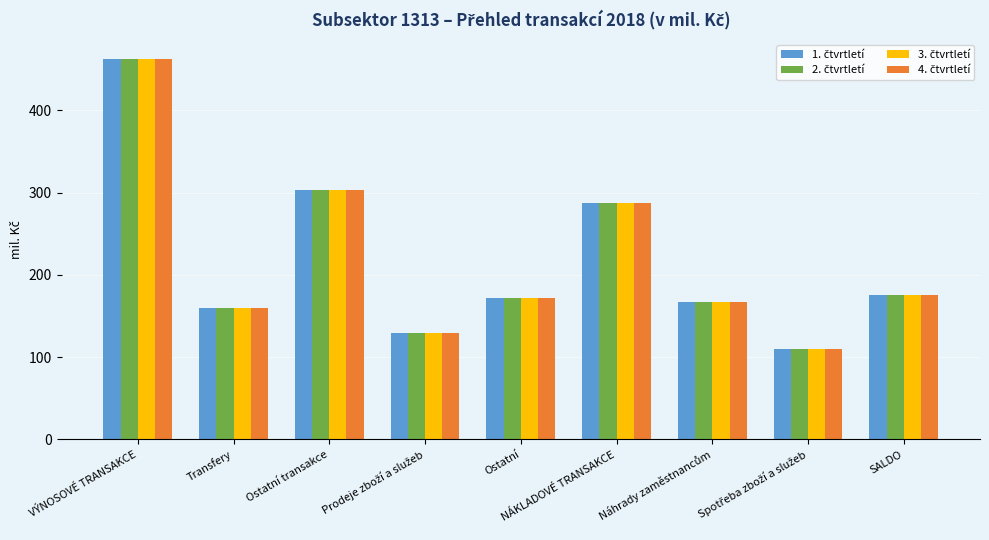

Are the bars grouped side by side (vs. stacked)?

Yes